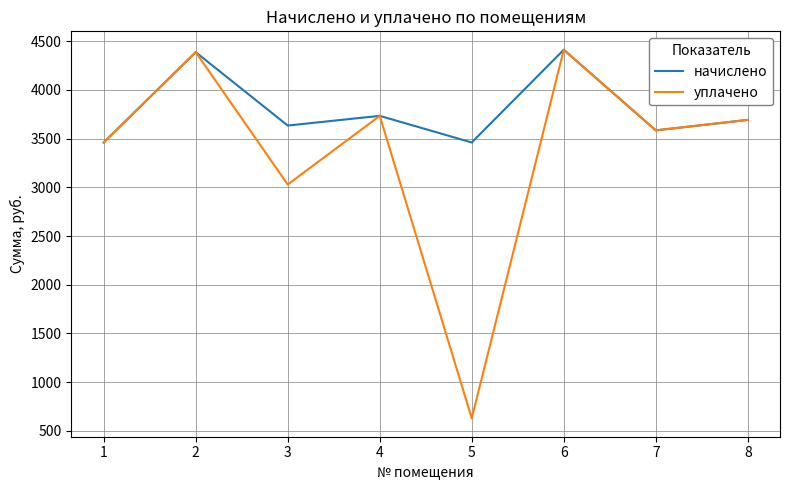

How many interior local peaks does the уплачено series have?

3